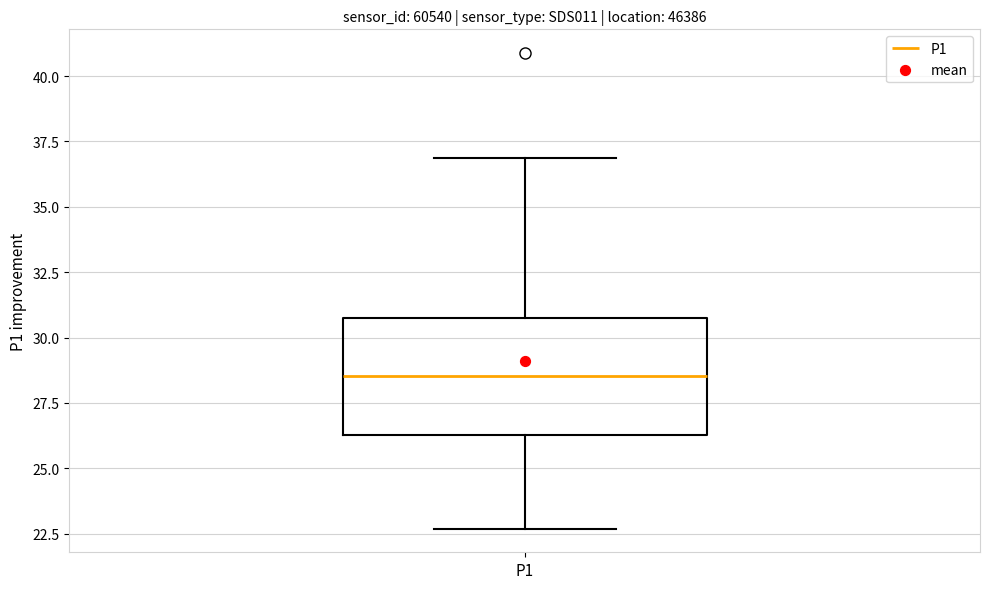

Transcribe this box plot: give where the median line is, the range the box spans, and where the two whiskers end, as read against the y-axis. The values are not printed on the chart, so give them approximately, as read against the axis.

median 28.5, box 26.5 to 30.5, whiskers 22.5 to 37.0